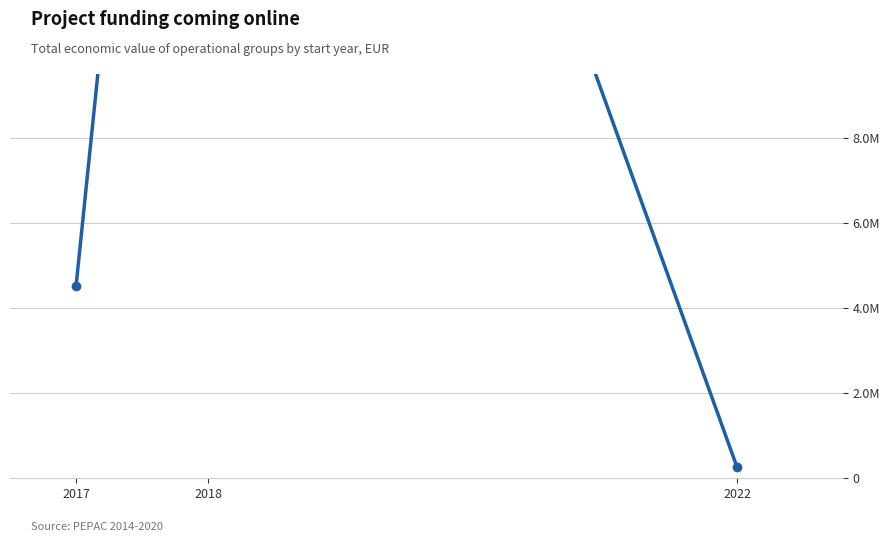

The chart shows a value of 48101891 at 2018. True or false?

False